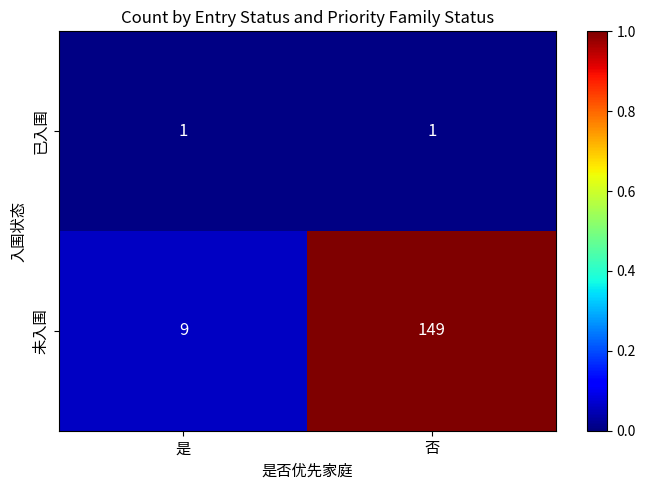

What is the maximum value for 未入围?

149